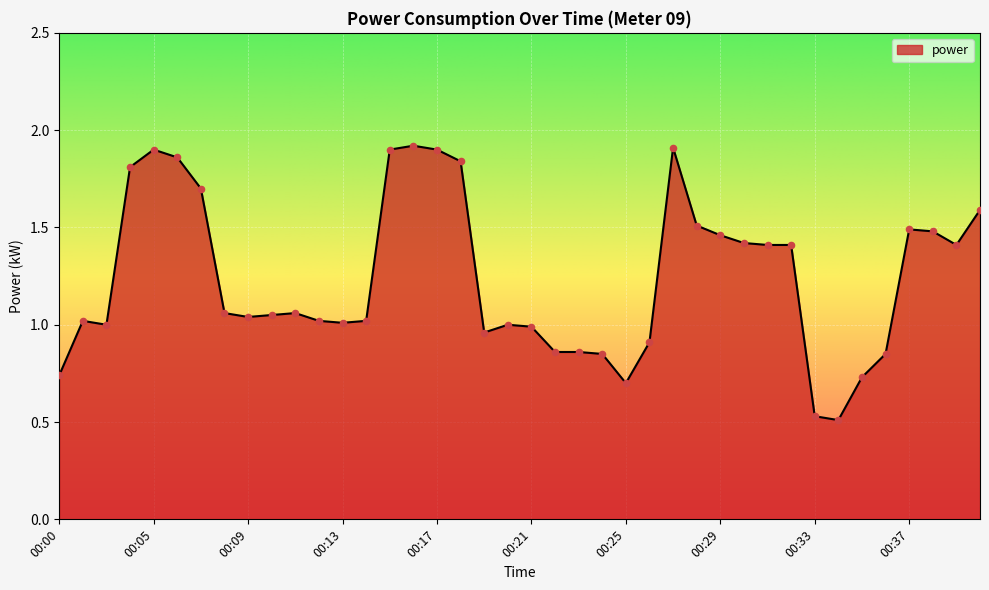

What is the difference between the maximum and minimum values?

1.4